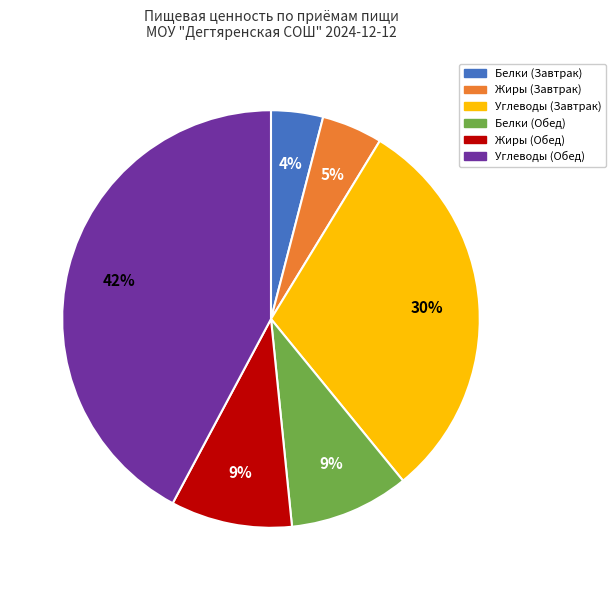

Is there any slice that represents more than half of the pie?

No